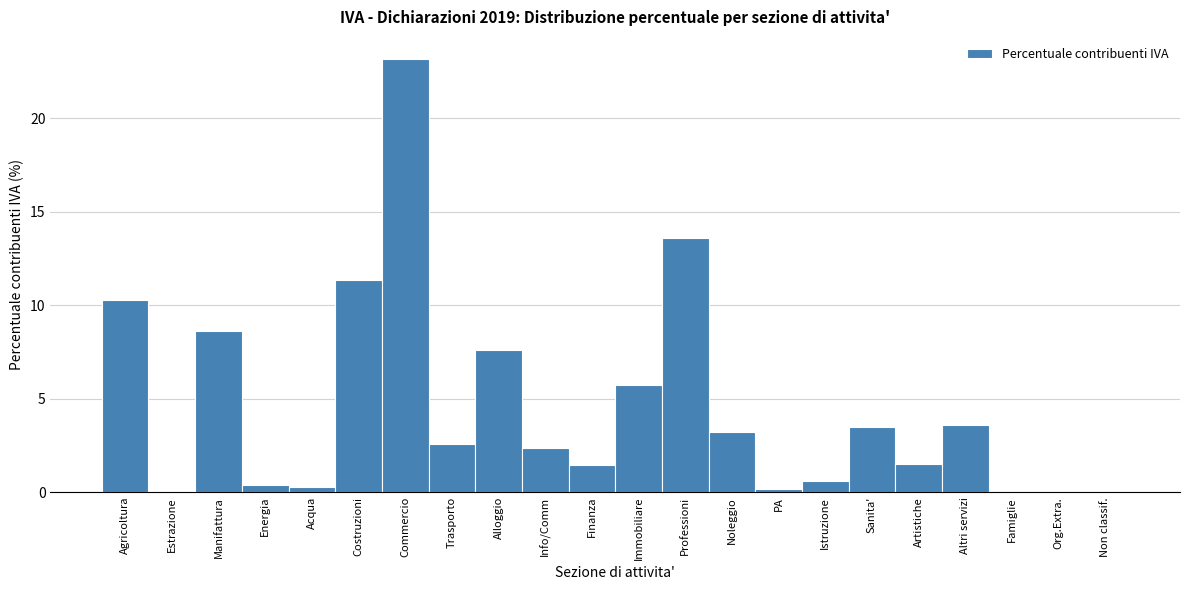

Which has a higher value, Commercio or Agricoltura?

Commercio